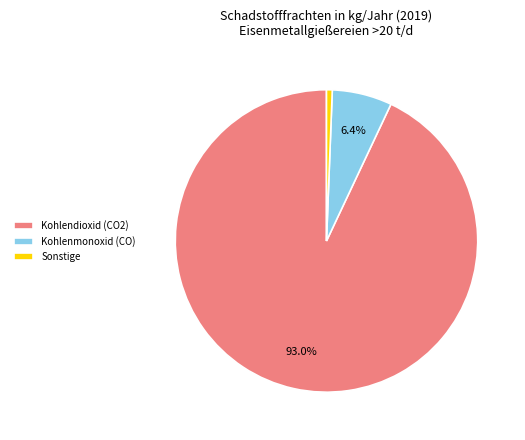

Rank the categories by value from lowest to highest.

Sonstige, Kohlenmonoxid (CO), Kohlendioxid (CO2)